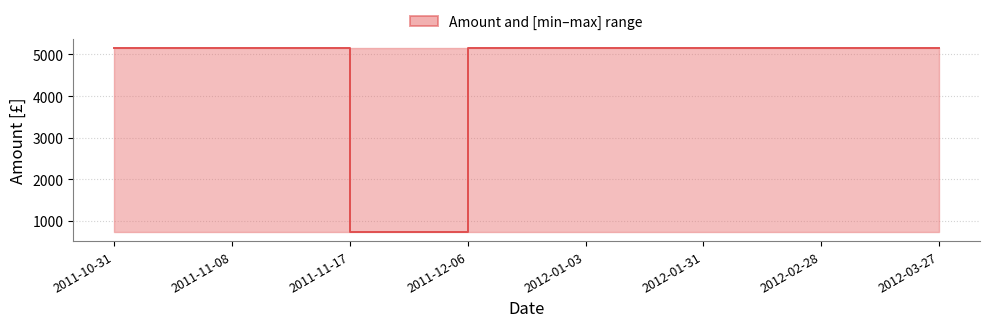

Reading left to right, extract all data points from this chart.

2011-10-31=5160.0	2011-11-08=5160.1	2011-11-17=737.1	2011-12-06=5160.1	2012-01-03=5160.1	2012-01-31=5160.1	2012-02-28=5160.1	2012-03-27=5160.1